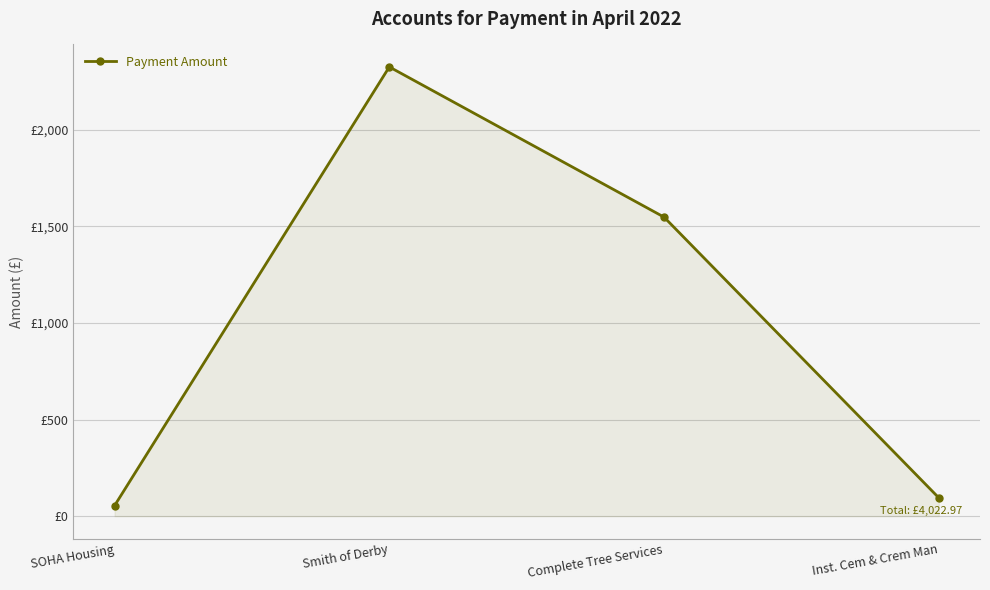

What is the label of the 4th point from the left?

Inst. Cem & Crem Man